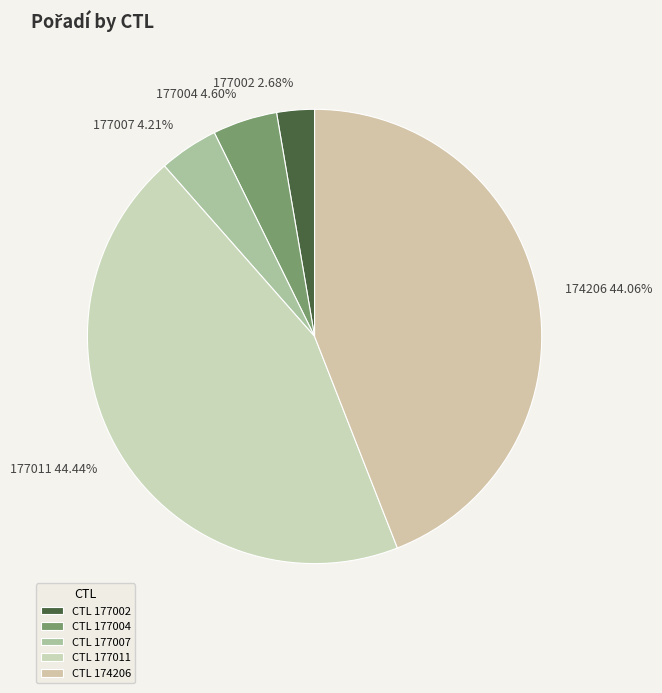

Which slice is the smallest?

177002